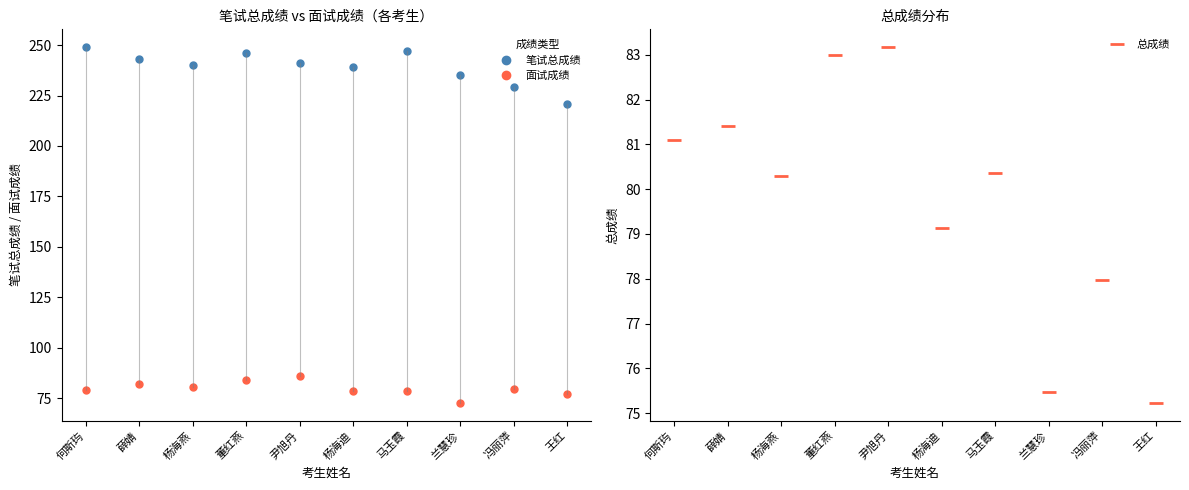

Is the value of 总成绩 at 冯丽萍 greater than the value of 笔试总成绩 at 尹旭丹?

No